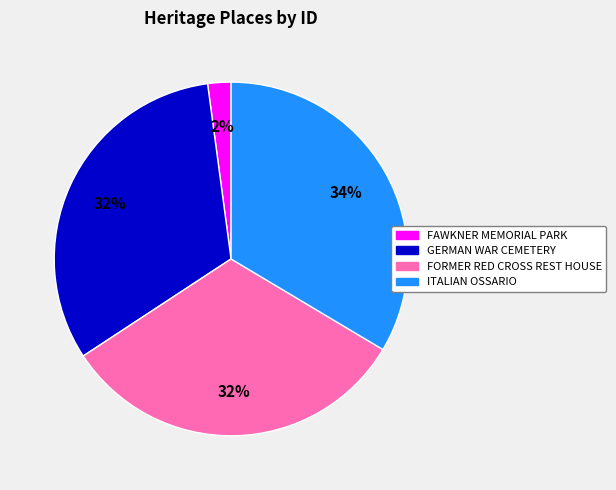

Is it true that ITALIAN OSSARIO is 34% of the pie?

True